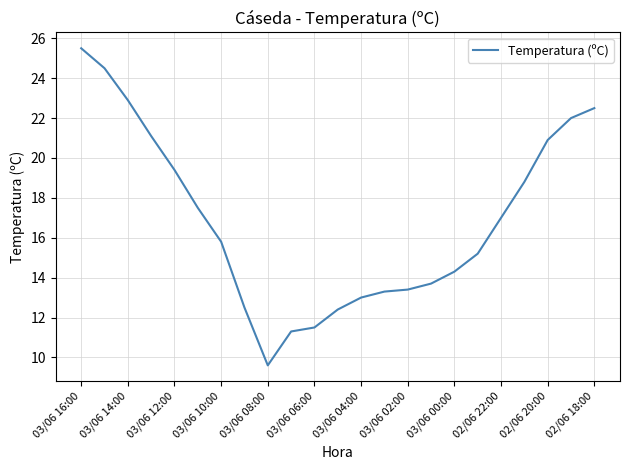

What is the difference between the maximum and minimum values?

15.9